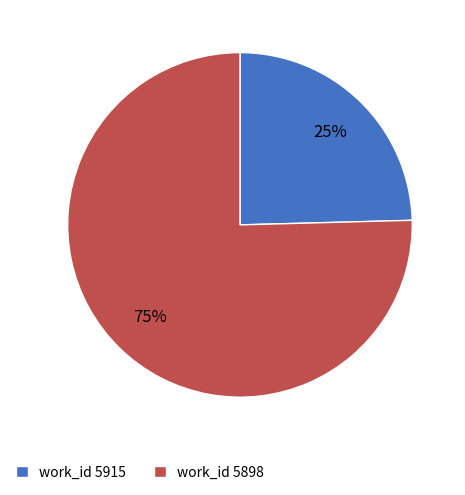

How many segments does this pie chart have?

2